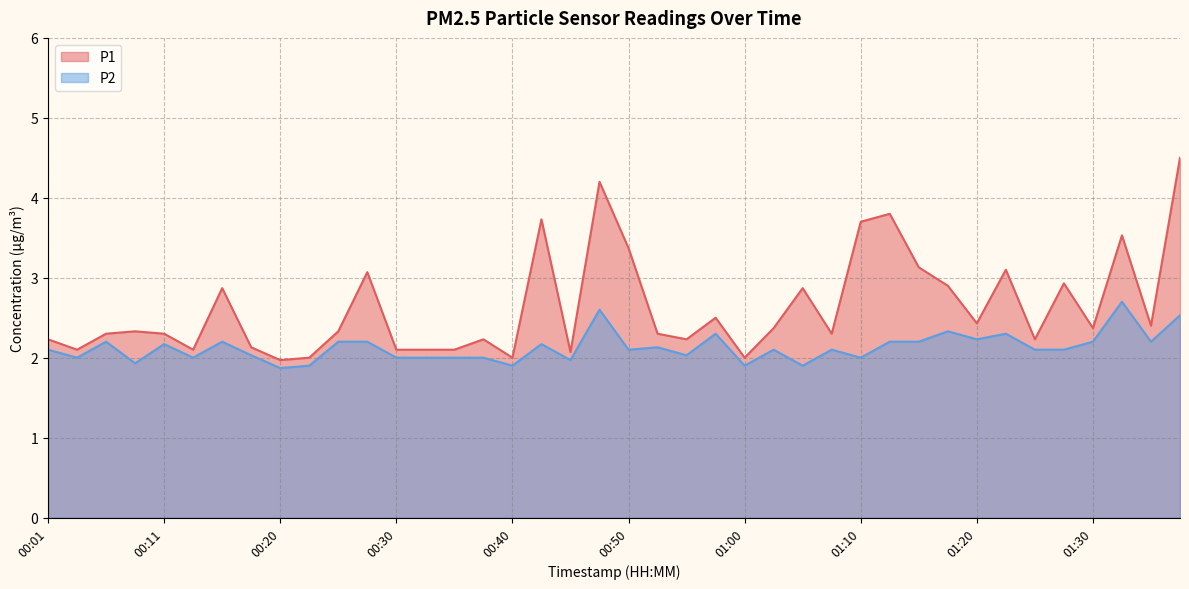

How many categories are shown in the chart?

40